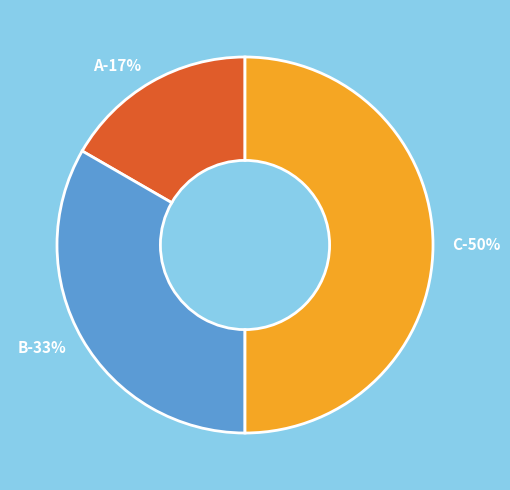

Is it true that C is 50% of the pie?

True